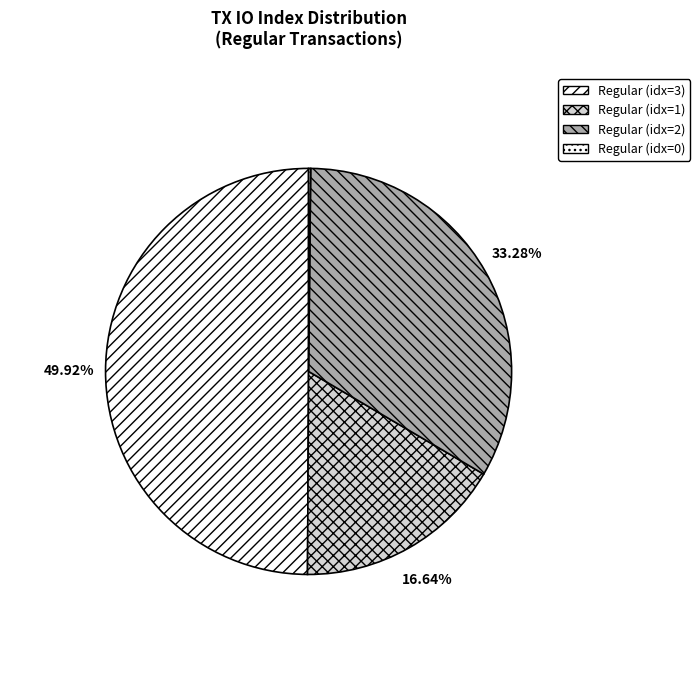

Which category has the biggest portion of the pie?

Regular (idx=3)